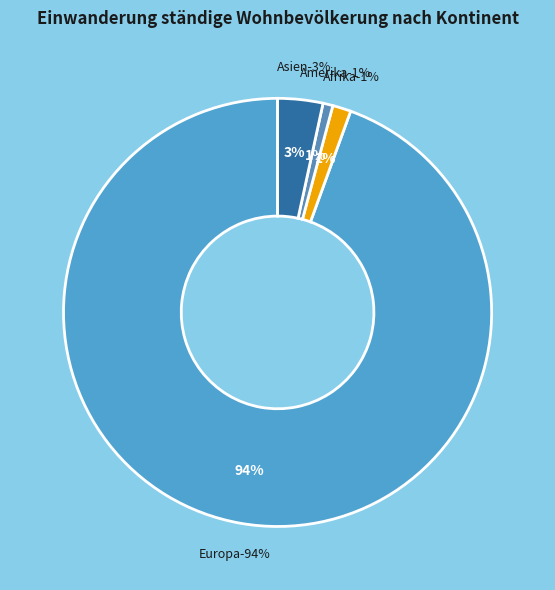

To the nearest percent, what is the combined percentage of Ozeanien and Asien?

3%